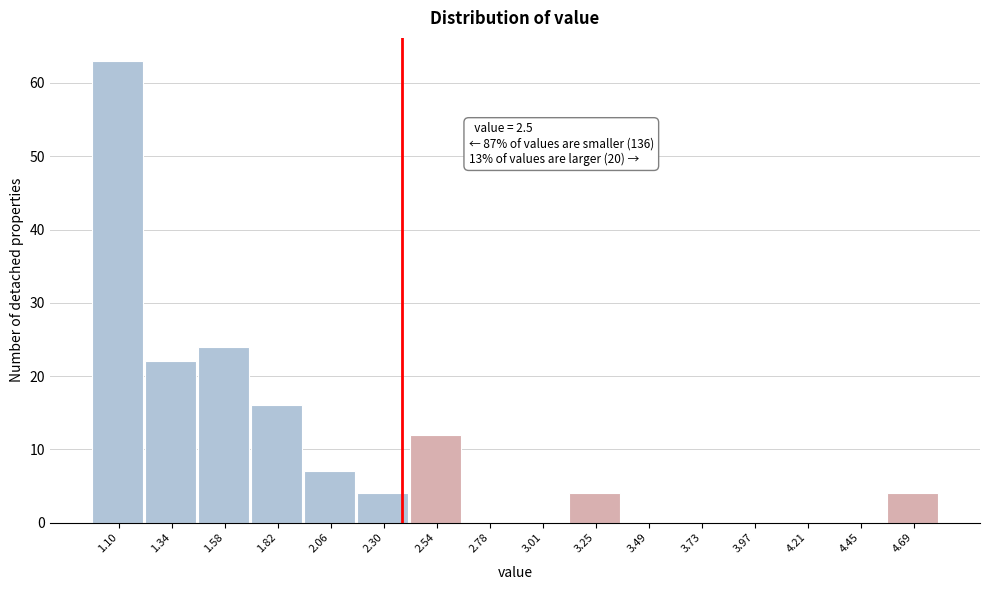

Reading left to right, what are all the values shown in this chart?

1.10=63	1.34=22	1.58=24	1.82=16	2.06=7	2.30=4	2.54=12	2.78=0	3.01=0	3.25=4	3.49=0	3.73=0	3.97=0	4.21=0	4.45=0	4.69=4